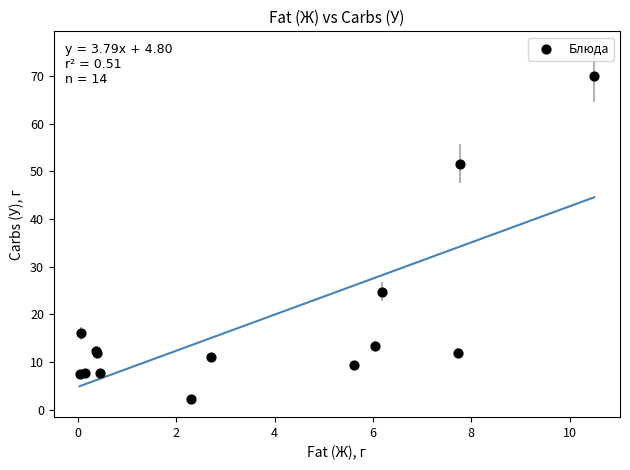

What Y value in the scatter plot is closest to 36?

24.7